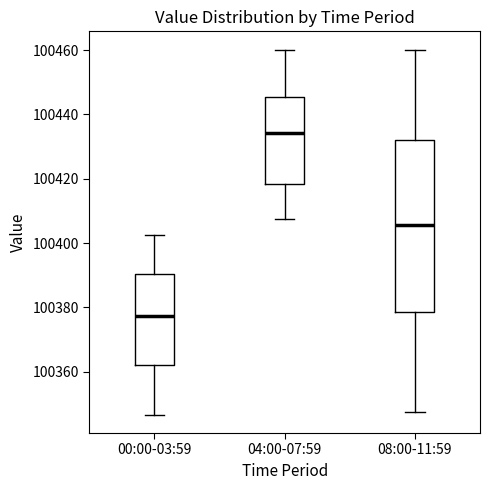

Comparing the boxes themselves (not the whiskers), which one is the tallest?

08:00-11:59